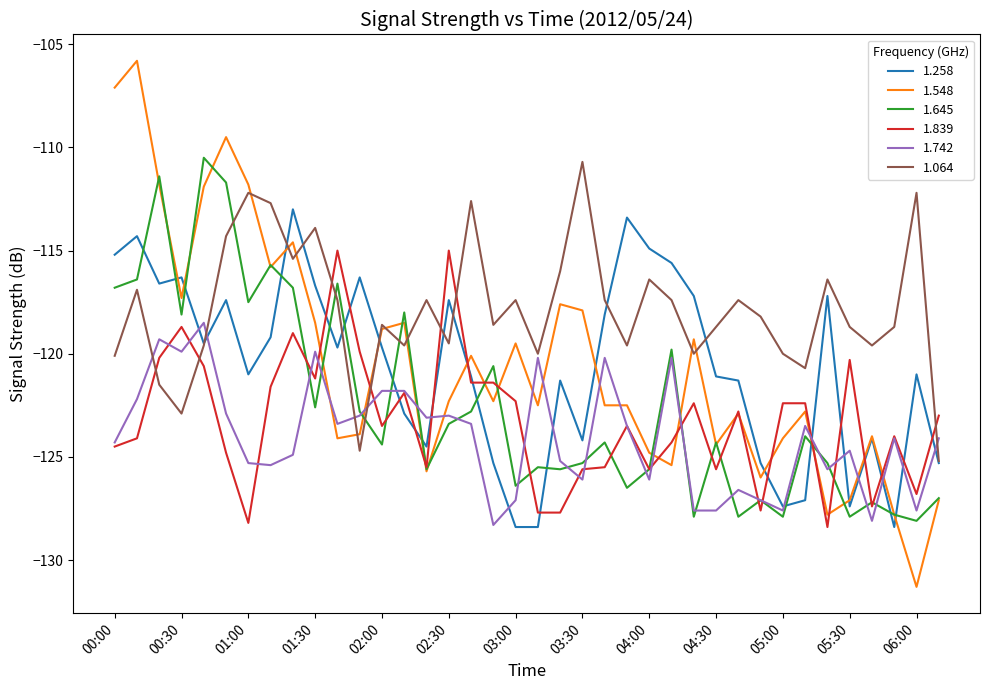

Which series ends up on top after the final intersection of 1.258 and 1.742?

1.742